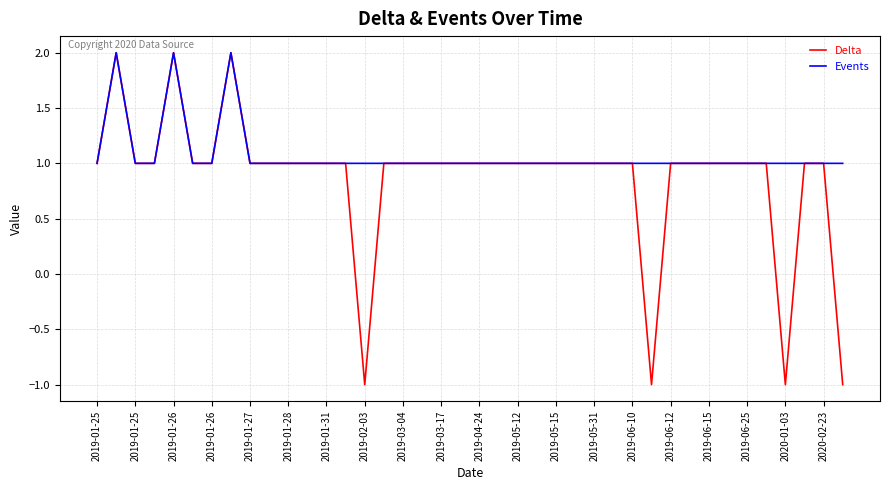

Rank the series by their average value, from lowest to highest.

Delta, Events